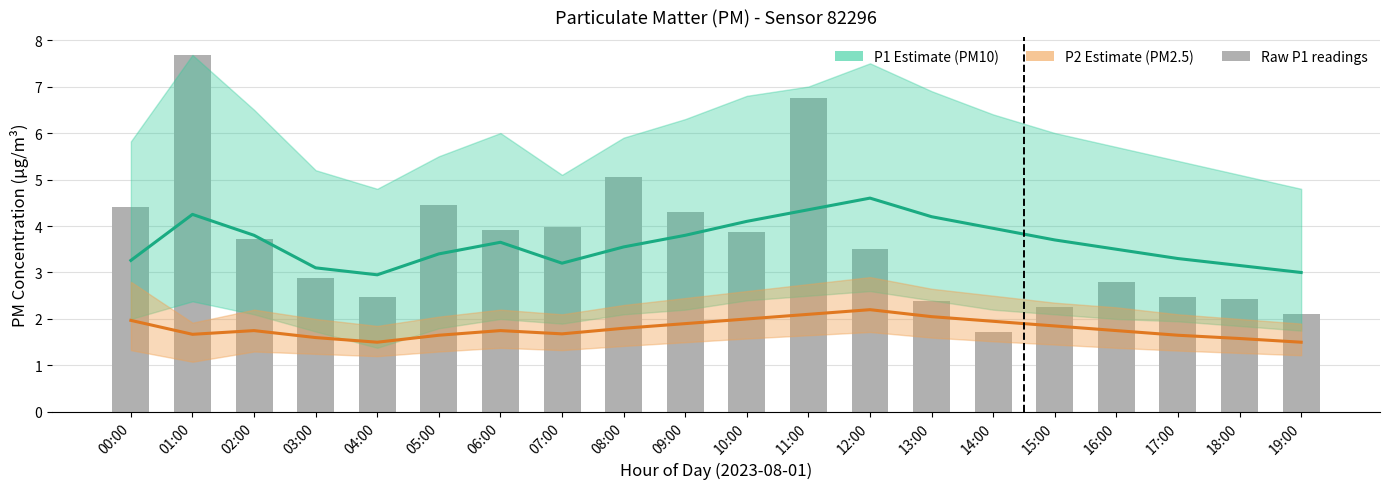

What is the value of the Raw P1 readings bar at the 3rd from the left?

3.7